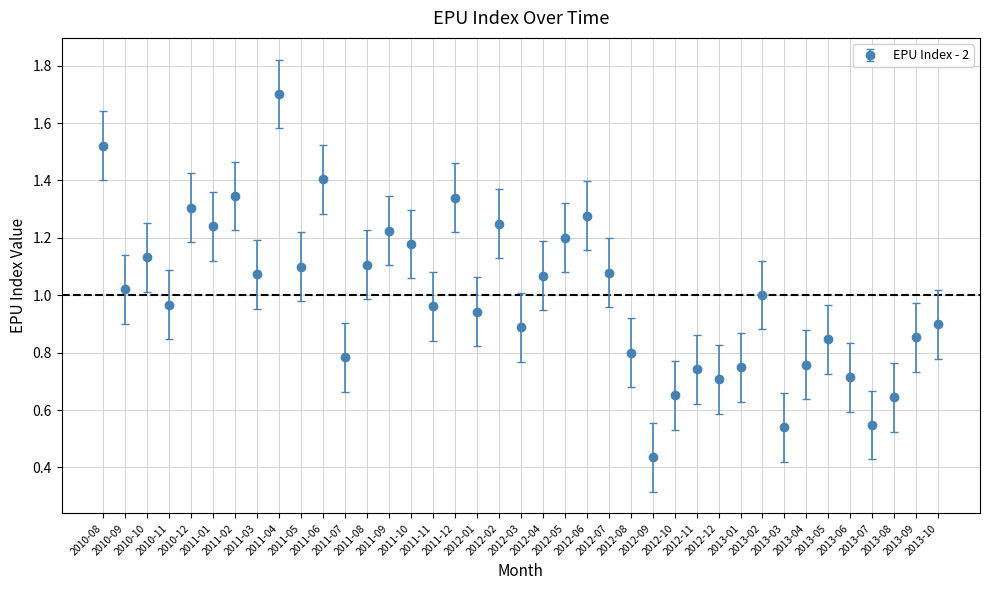

What is the sum of all values?

39.0